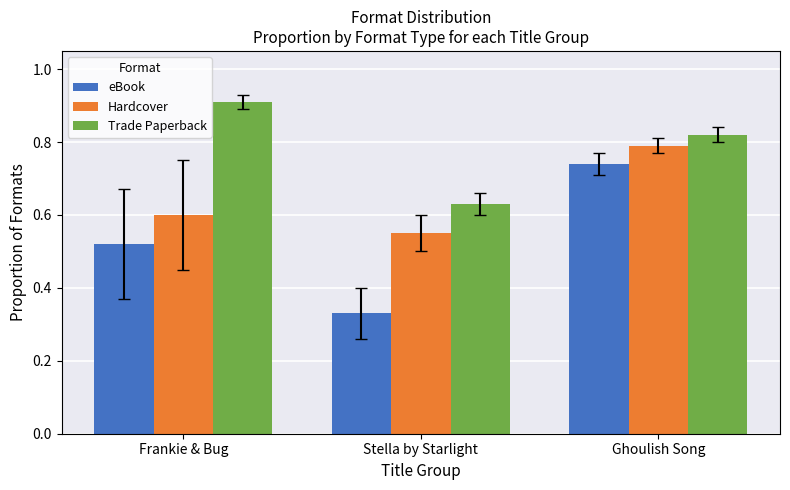

Which category has the lowest value across all series?

Stella by Starlight